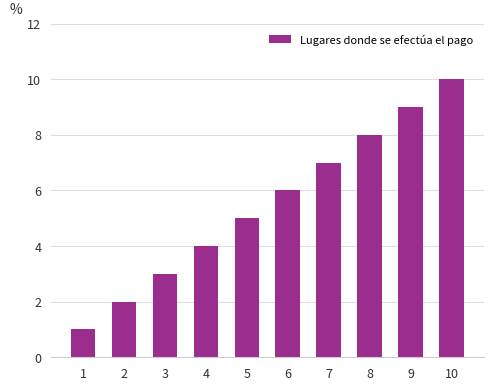

What is the difference between the maximum and minimum values?

9